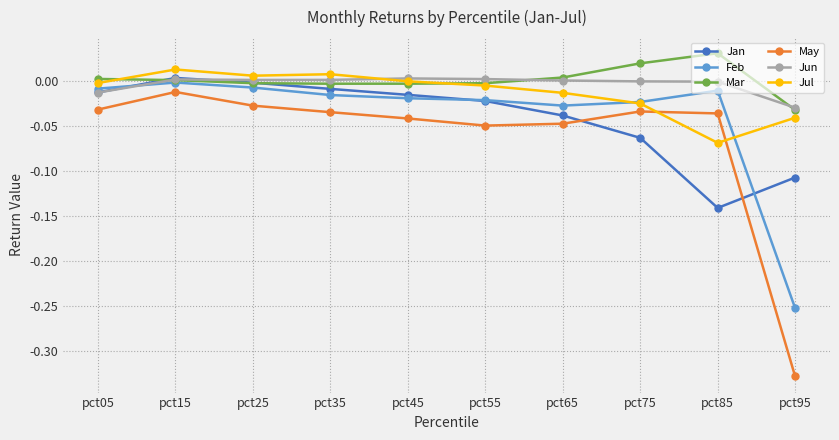

The value of Jan at pct65 is -0.0. True or false?

True